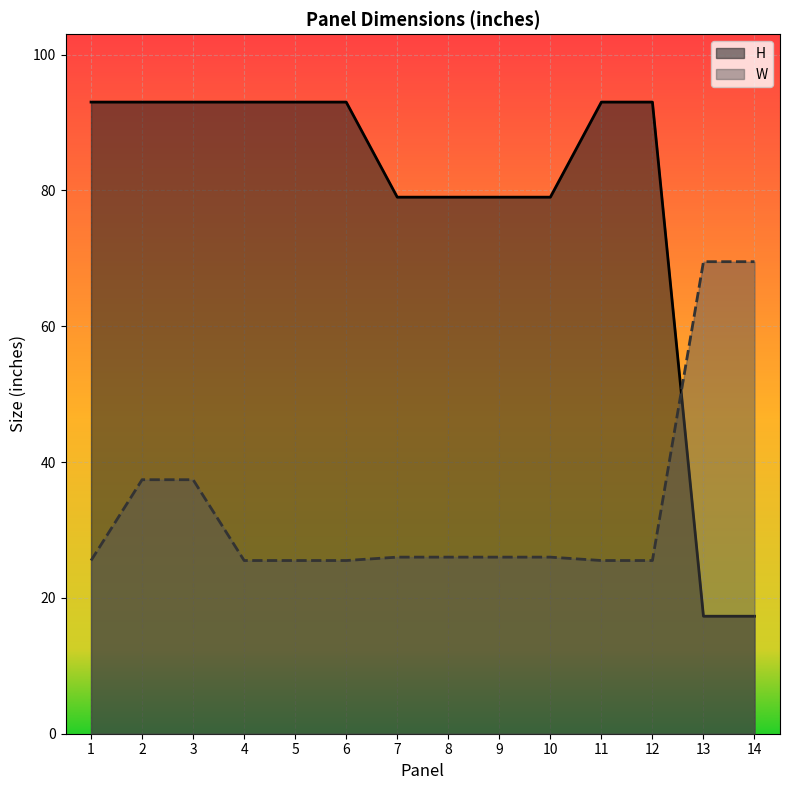

Between 6 and 14, which series saw the biggest shift?

H